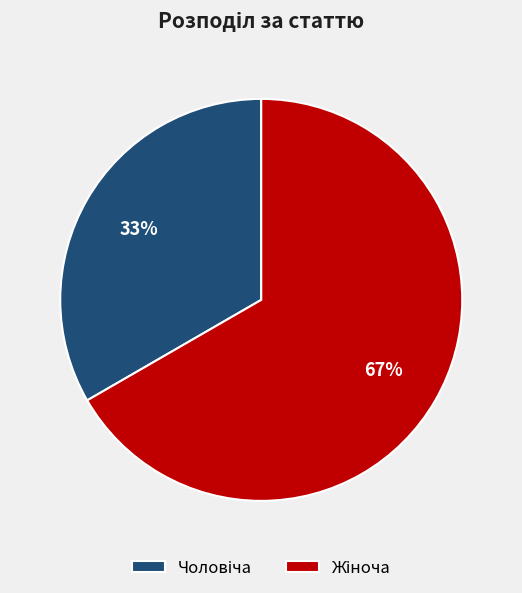

Is there a majority slice in this chart?

Yes